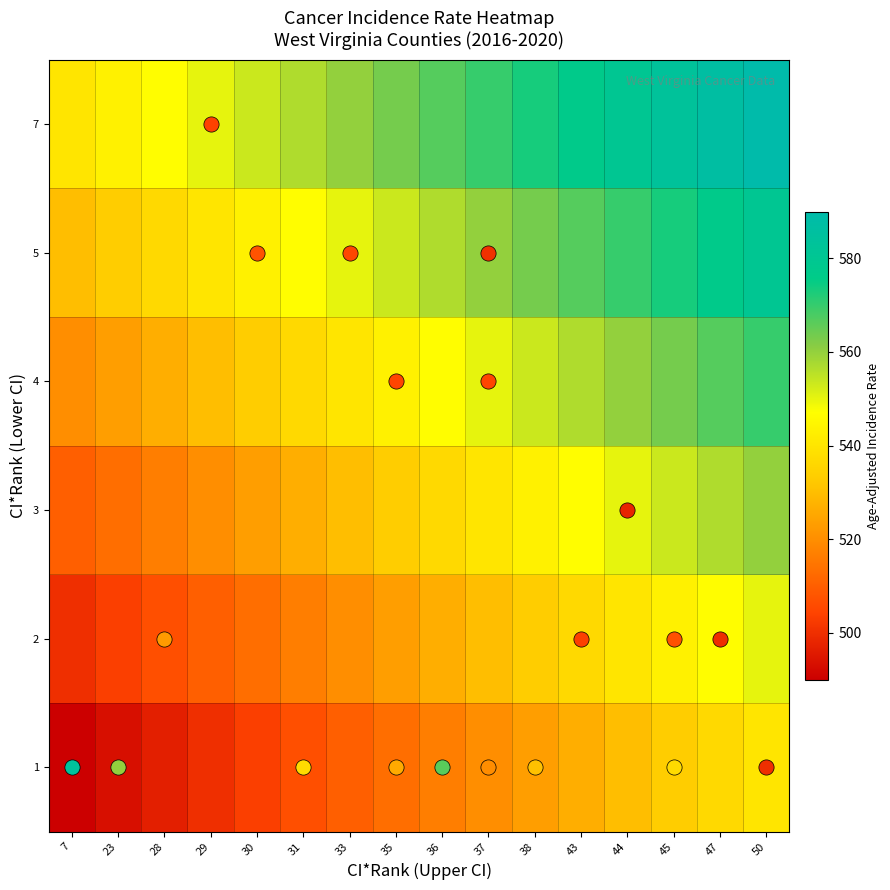

Reading right to left, what are all the values shown in this chart?

1: 50=0.5	47=0.5	45=0.4	44=0.4	43=0.4	38=0.3	37=0.3	36=0.3	35=0.2	33=0.2	31=0.2	30=0.1	29=0.1	28=0.1	23=0.0	7=0.0
2: 50=0.6	47=0.6	45=0.5	44=0.5	43=0.5	38=0.4	37=0.4	36=0.4	35=0.3	33=0.3	31=0.3	30=0.2	29=0.2	28=0.2	23=0.1	7=0.1
3: 50=0.7	47=0.7	45=0.6	44=0.6	43=0.6	38=0.5	37=0.5	36=0.5	35=0.4	33=0.4	31=0.4	30=0.3	29=0.3	28=0.3	23=0.2	7=0.2
4: 50=0.8	47=0.8	45=0.7	44=0.7	43=0.7	38=0.6	37=0.6	36=0.6	35=0.5	33=0.5	31=0.5	30=0.4	29=0.4	28=0.4	23=0.3	7=0.3
5: 50=0.9	47=0.9	45=0.8	44=0.8	43=0.8	38=0.7	37=0.7	36=0.7	35=0.6	33=0.6	31=0.6	30=0.5	29=0.5	28=0.5	23=0.4	7=0.4
7: 50=1.0	47=1.0	45=0.9	44=0.9	43=0.9	38=0.8	37=0.8	36=0.8	35=0.7	33=0.7	31=0.7	30=0.6	29=0.6	28=0.6	23=0.5	7=0.5